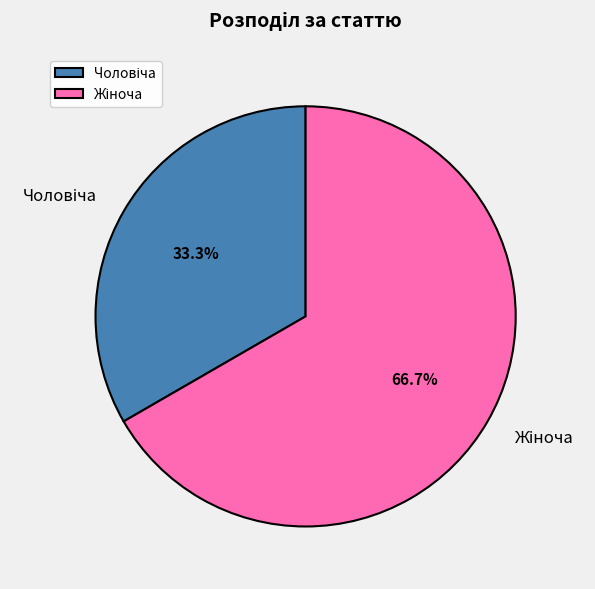

Is there any slice that represents more than half of the pie?

Yes